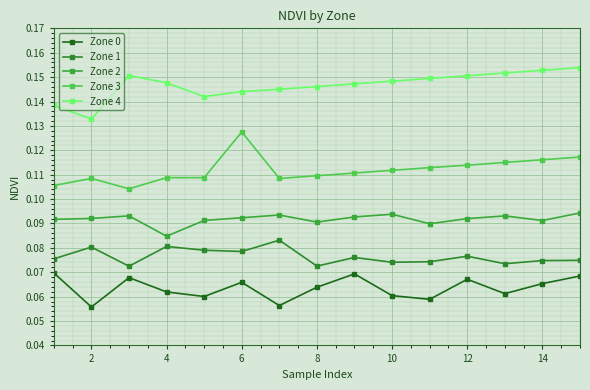

Reading left to right, what are all the values shown in this chart?

Zone 0: 0.1	0.1	0.1	0.1	0.1	0.1	0.1	0.1	0.1	0.1	0.1	0.1	0.1	0.1	0.1
Zone 1: 0.1	0.1	0.1	0.1	0.1	0.1	0.1	0.1	0.1	0.1	0.1	0.1	0.1	0.1	0.1
Zone 2: 0.1	0.1	0.1	0.1	0.1	0.1	0.1	0.1	0.1	0.1	0.1	0.1	0.1	0.1	0.1
Zone 3: 0.1	0.1	0.1	0.1	0.1	0.1	0.1	0.1	0.1	0.1	0.1	0.1	0.1	0.1	0.1
Zone 4: 0.1	0.1	0.2	0.1	0.1	0.1	0.1	0.1	0.1	0.1	0.1	0.2	0.2	0.2	0.2